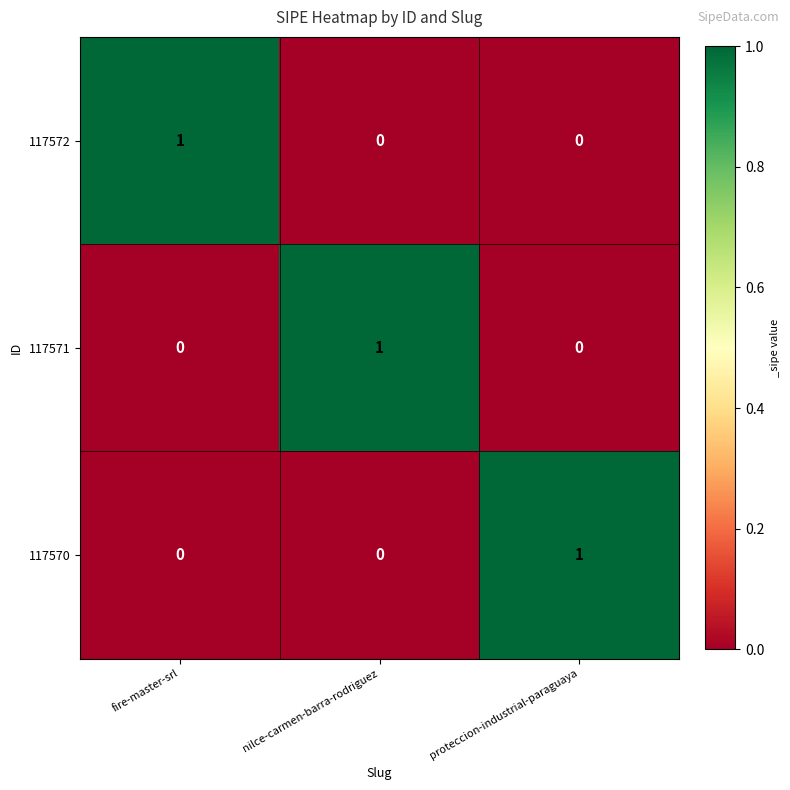

The value of 117572 at fire-master-srl is 1. True or false?

True